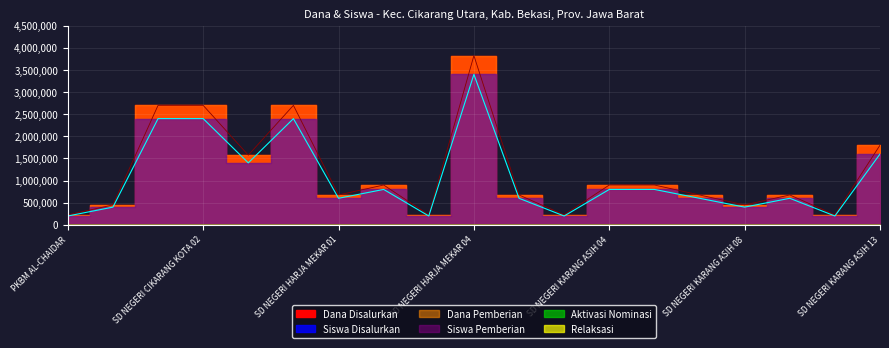

At which label is Relaksasi closest to 0?

PKBM AL-CHAIDAR